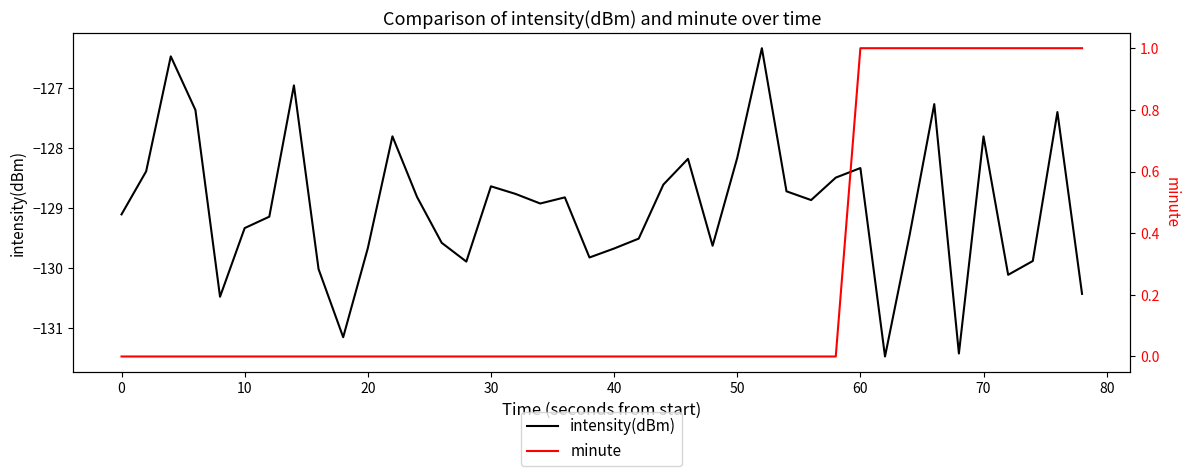

What is the lowest value of the intensity(dBm) series?

-131.5